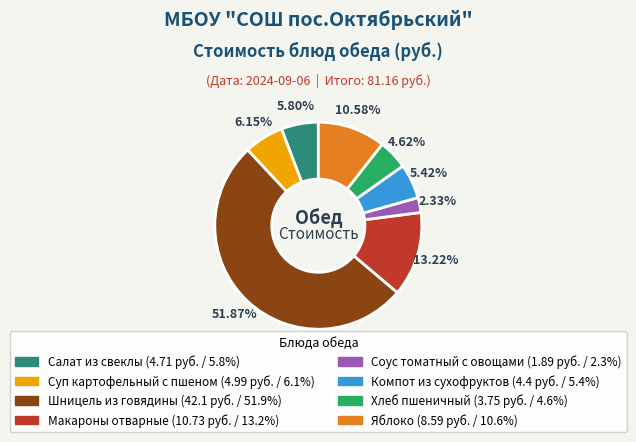

What is the largest slice in the pie chart?

Шницель из говядины